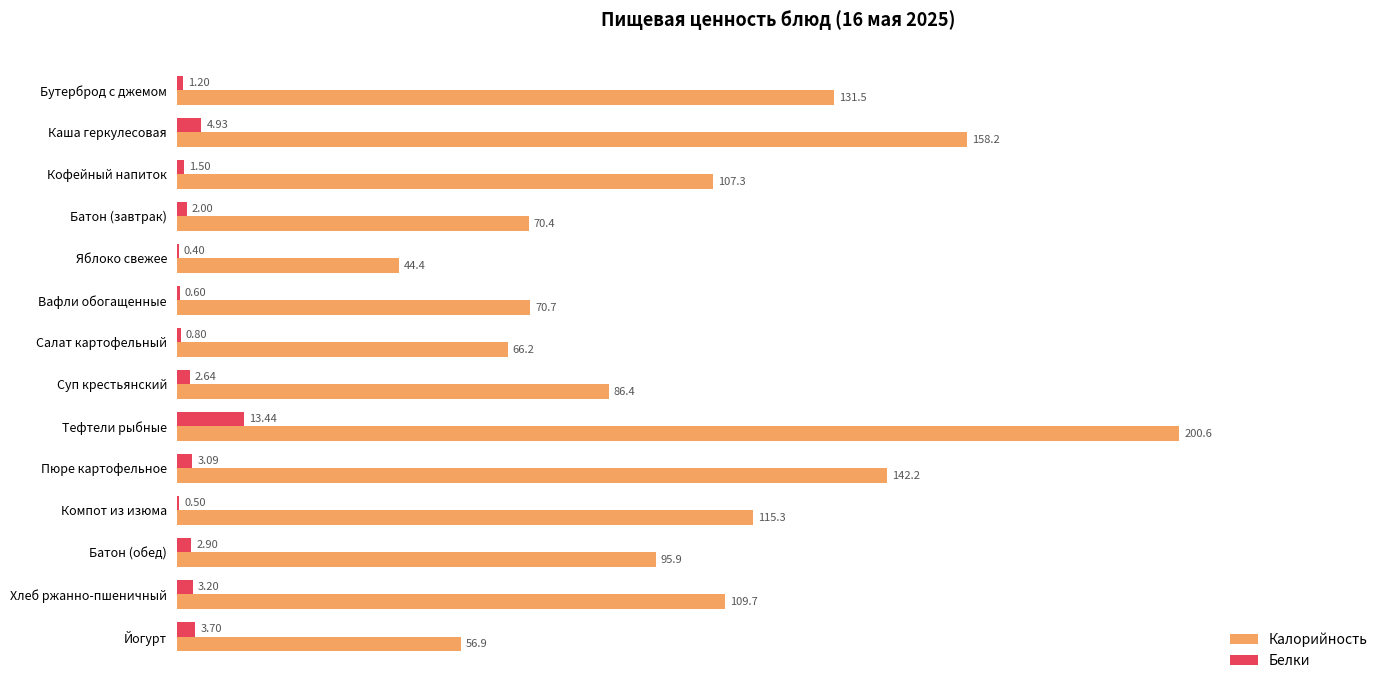

Which category has the highest value in the Белки series?

Тефтели рыбные